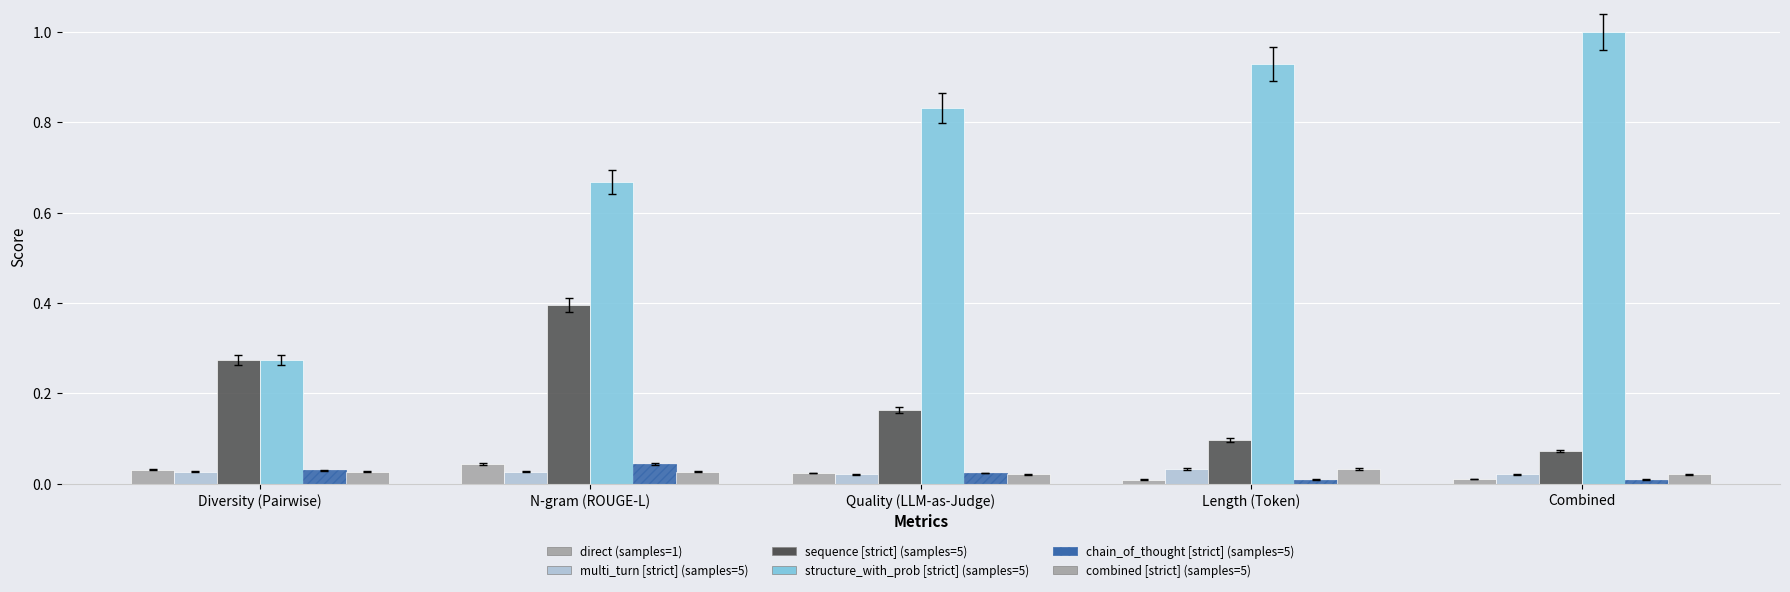

How many bars are there in total?

30